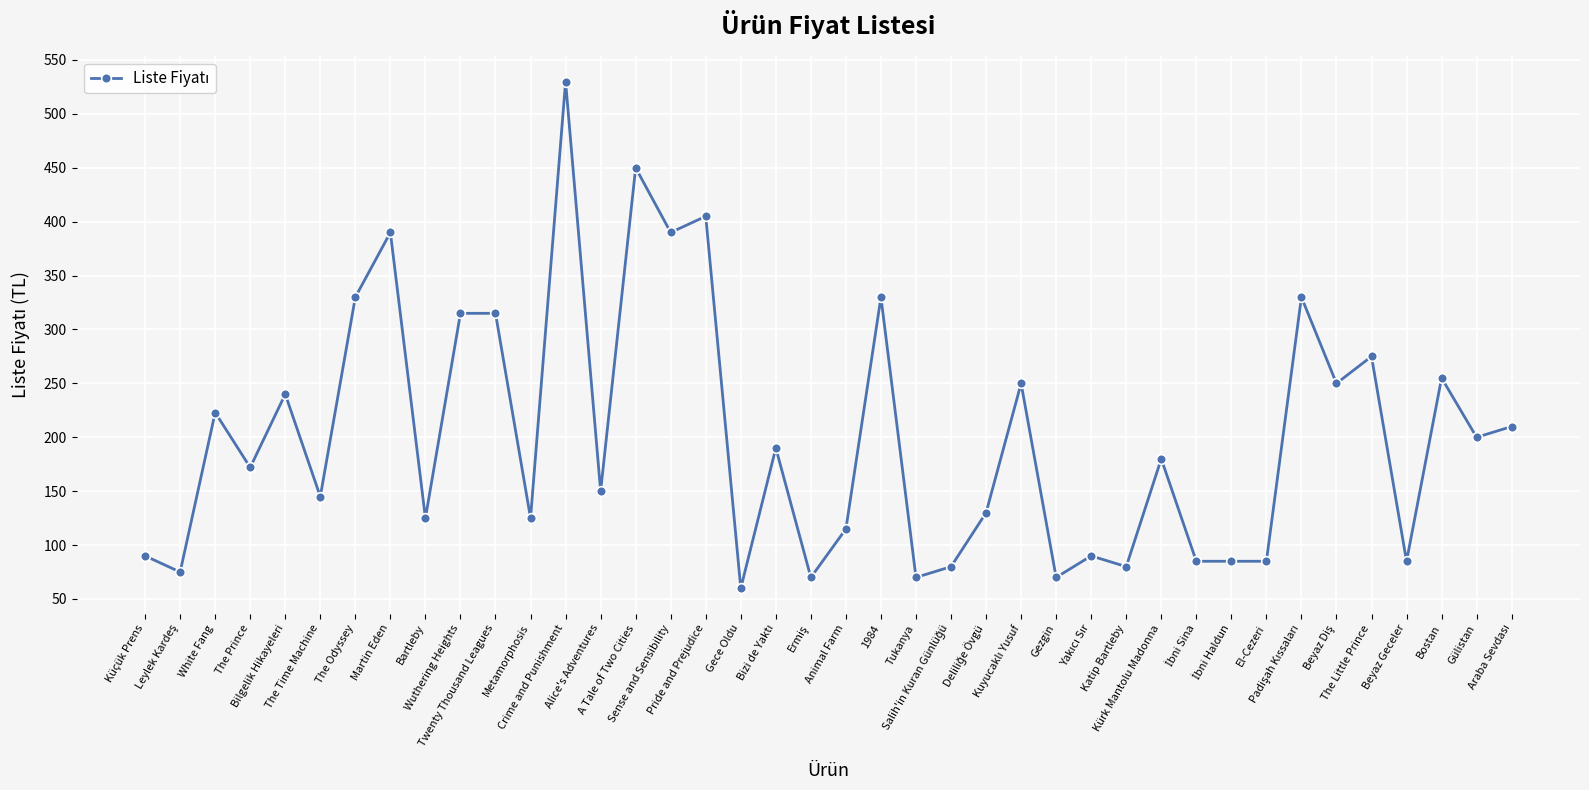

What is the average value?

201